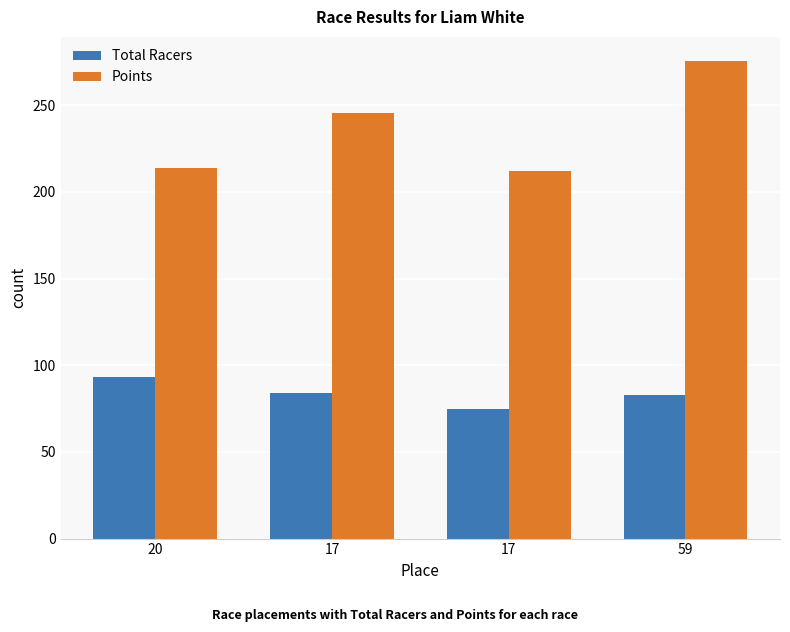

Read the Total Racers value at 59.

83.0